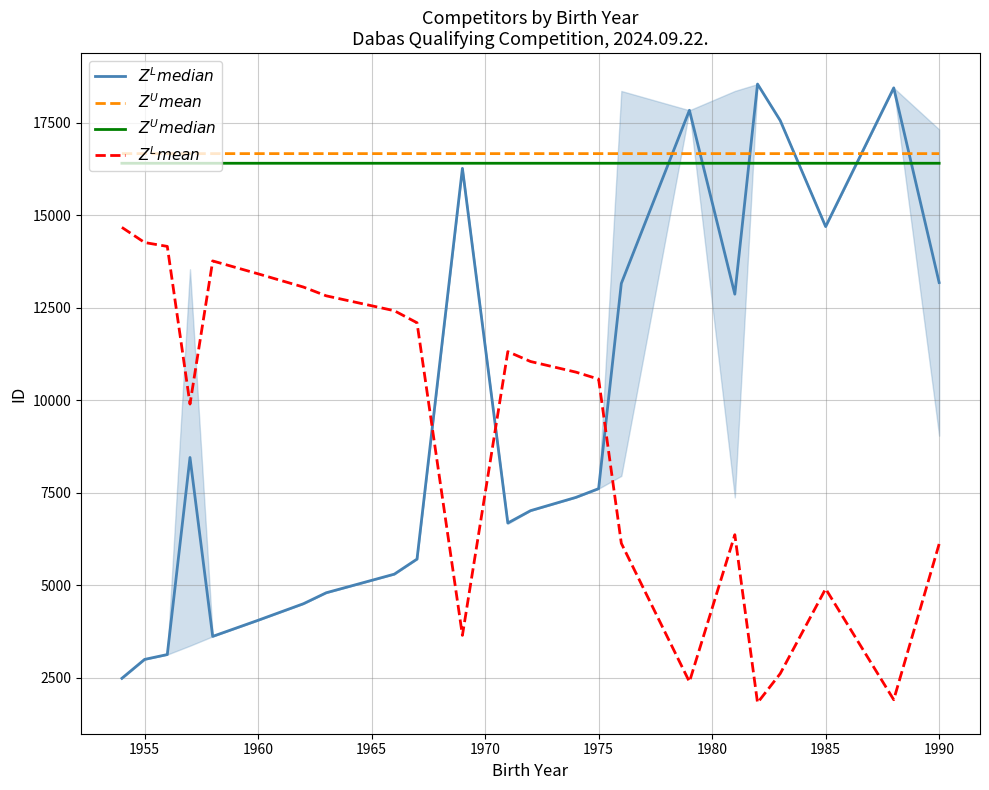

Which series has the largest range (max minus min)?

$Z^{L}median$